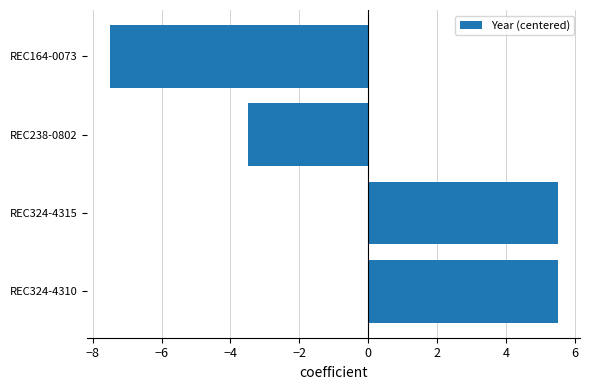

What is the maximum value shown in the chart?

5.5